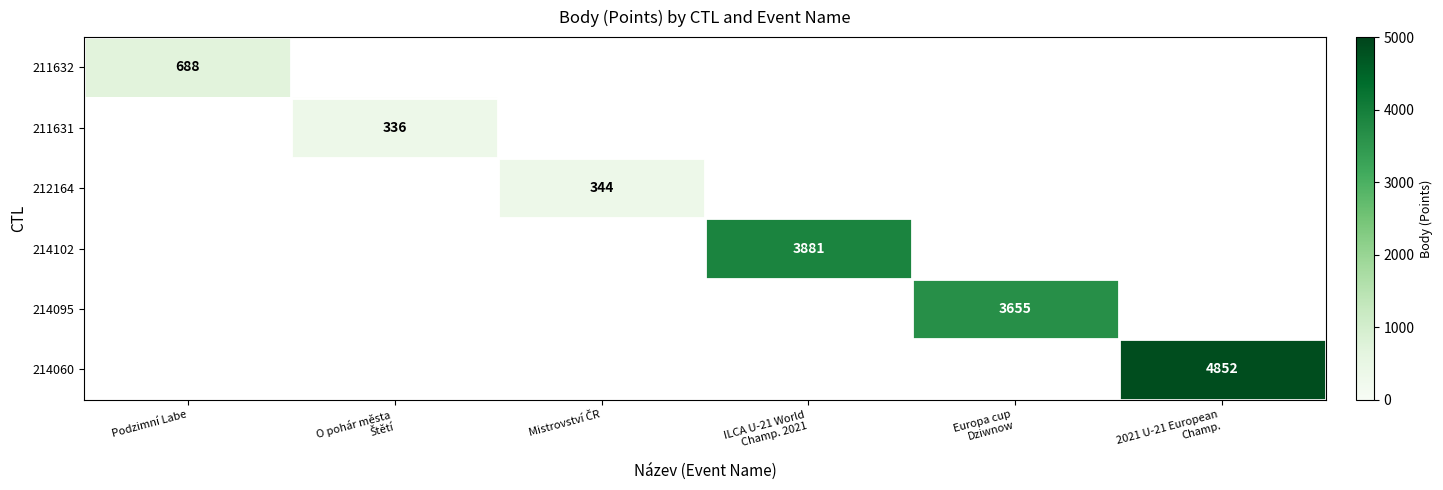

At which label is 211632 closest to 688?

Podzimní Labe